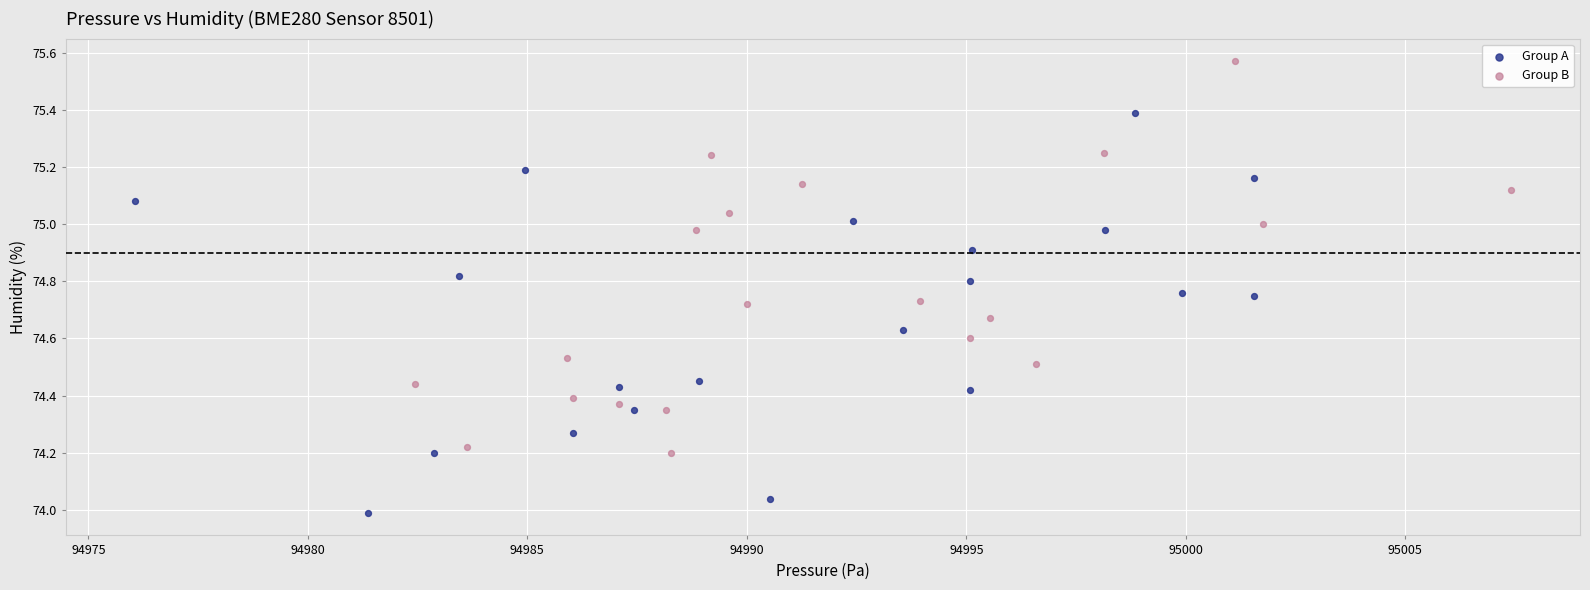

Which series reaches the maximum Y coordinate?

Group B